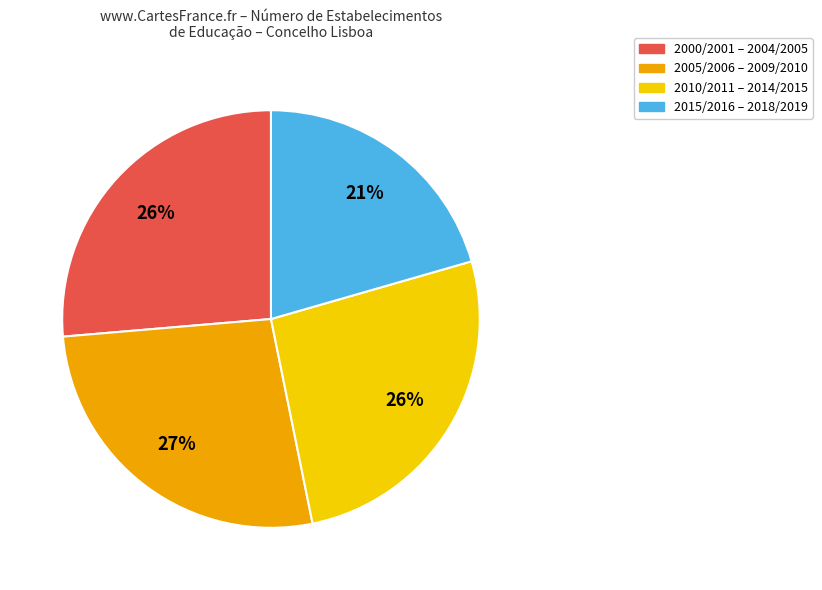

Do 2000/2001 – 2004/2005 and 2015/2016 – 2018/2019 together represent more than half of the pie?

No